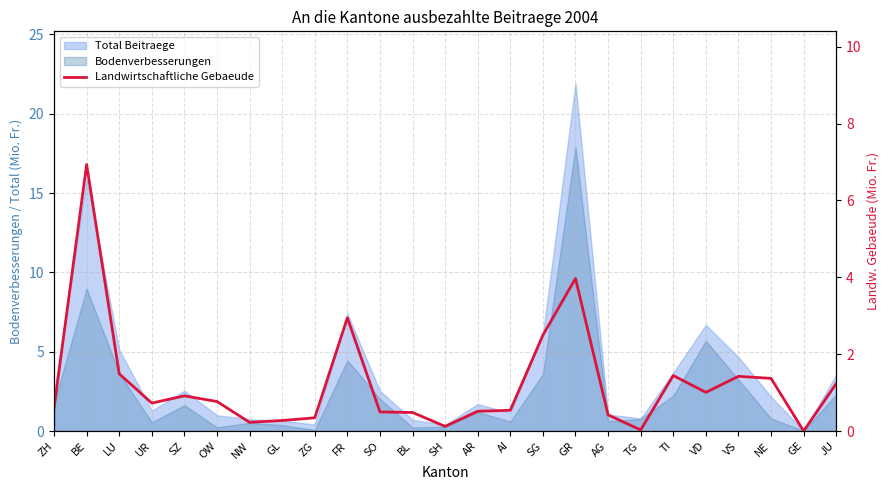

Rank the categories by value from lowest to highest.

GE, TG, SH, NW, GL, ZG, AG, BL, SO, AR, AI, ZH, UR, OW, SZ, VD, JU, NE, VS, TI, LU, SG, FR, GR, BE